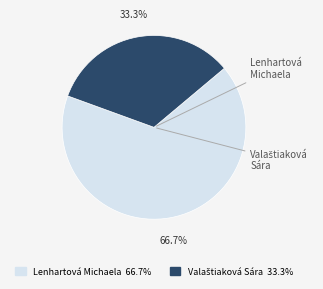

What is the majority slice?

Lenhartová Michaela